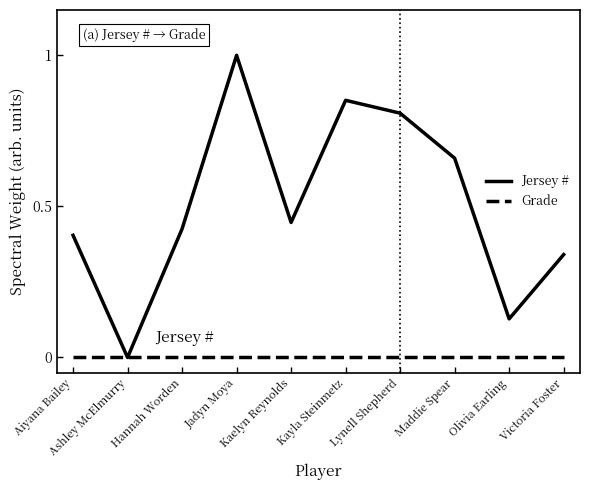

Is this an area chart (filled region under the line)?

No